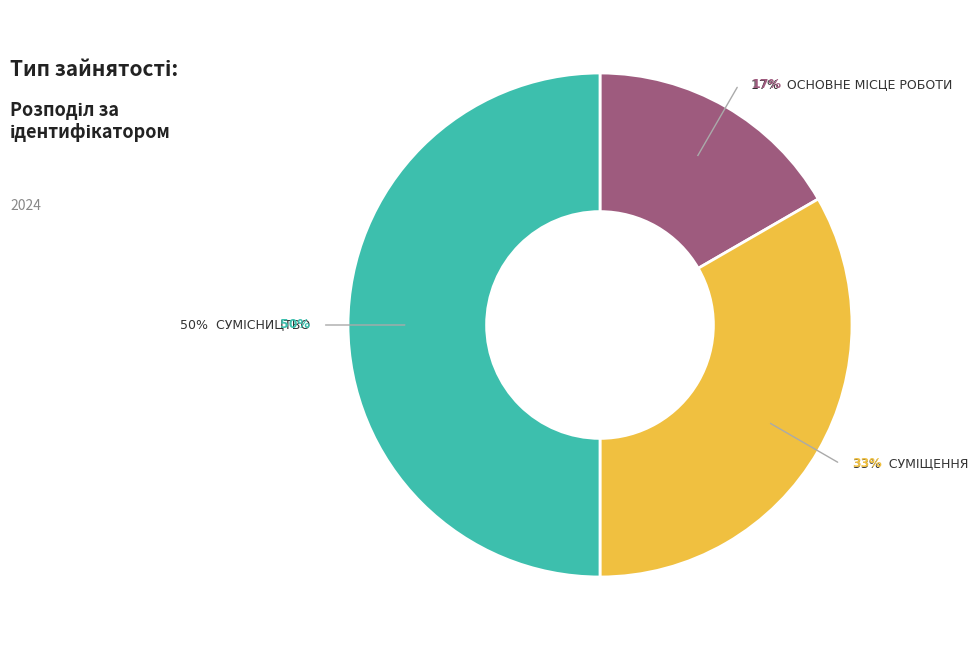

True or false: Суміщення accounts for 33% of the total.

True